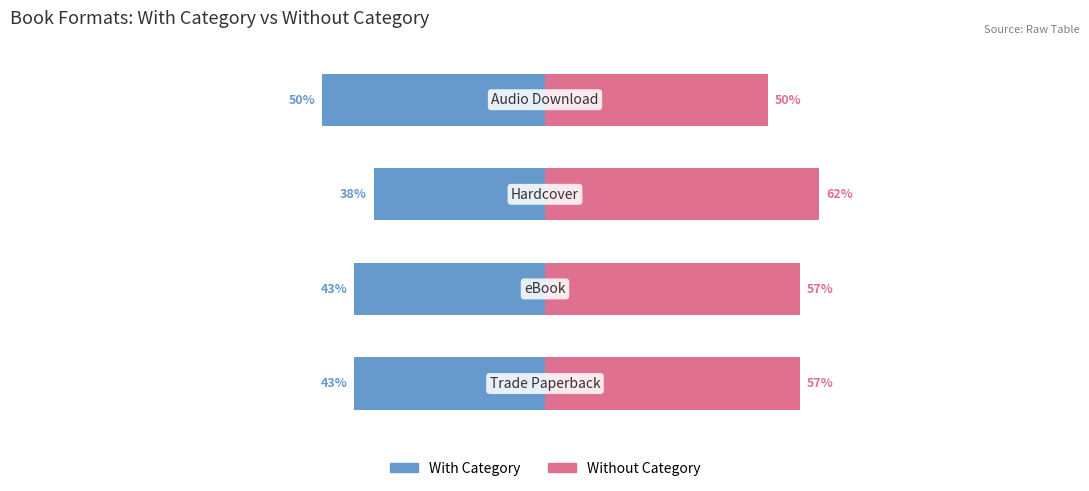

The Without Category series shows 96.3 at 2. True or false?

False